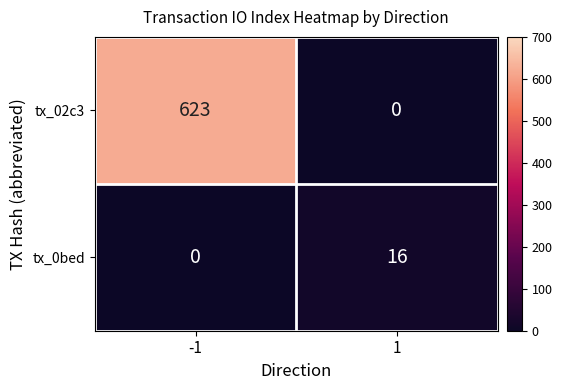

Reading right to left, extract all data points from this chart.

tx_02c3: 0	623
tx_0bed: 16	0